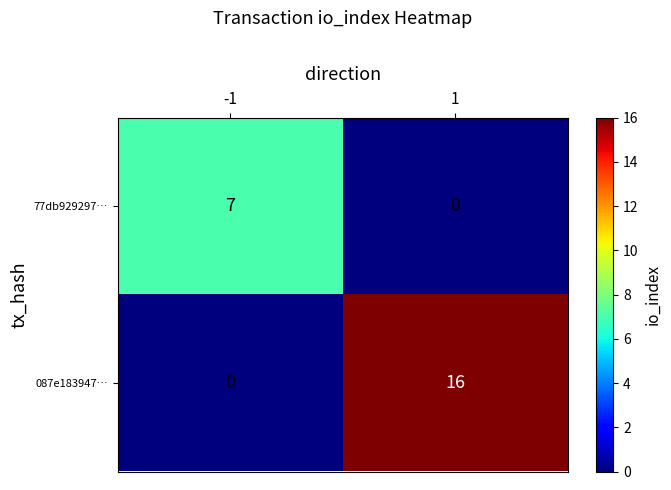

The 087e183947… series shows 5 at 1. True or false?

False